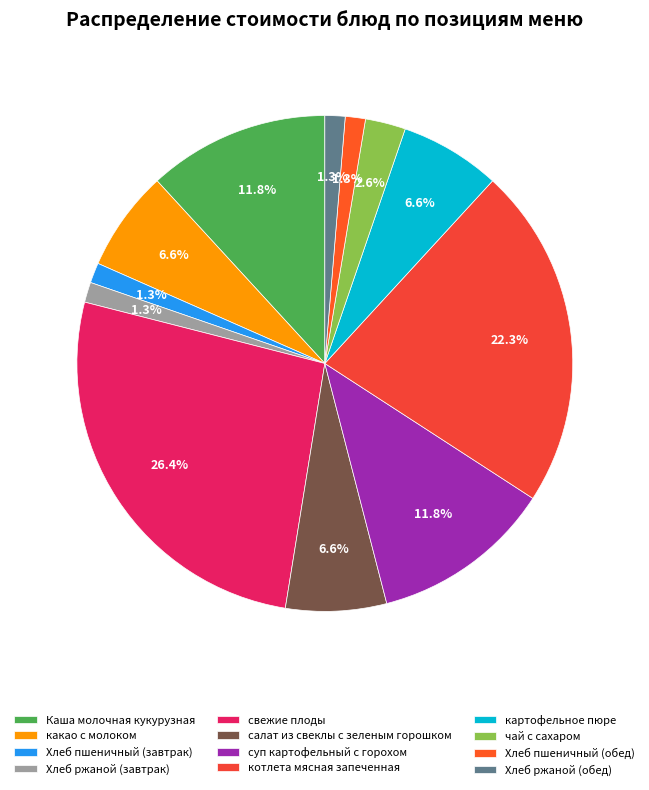

What portion of the pie excludes Хлеб ржаной (обед)?

98.7%